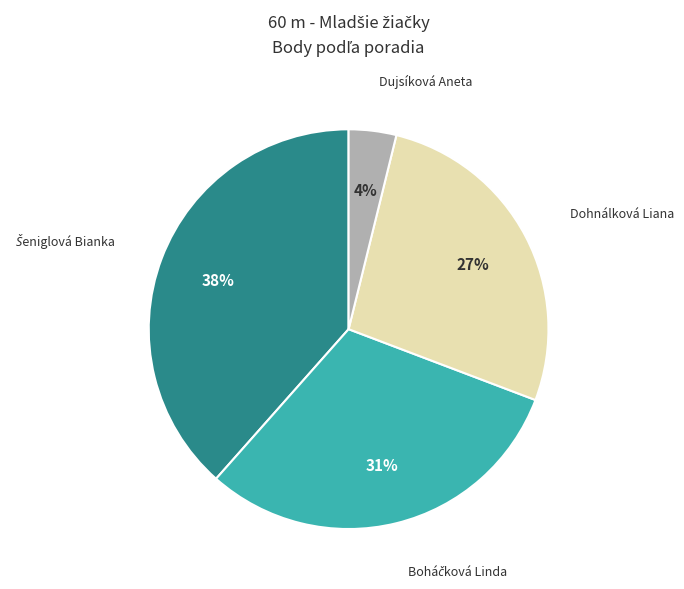

Is there any slice that represents more than half of the pie?

No